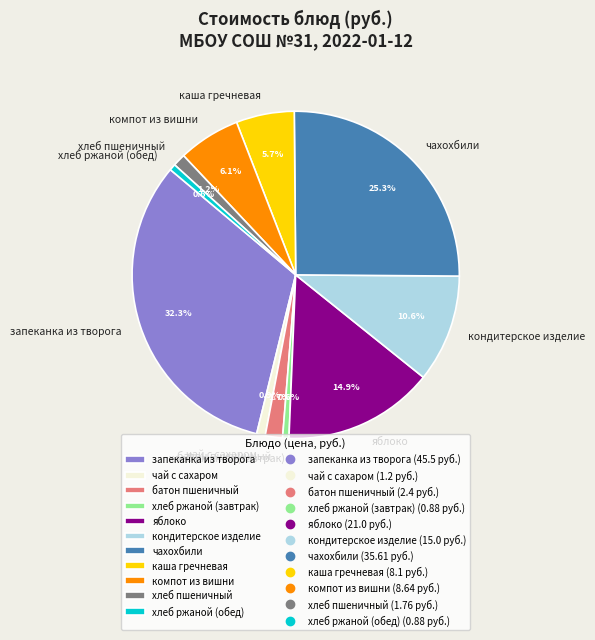

Is there a majority slice in this chart?

No